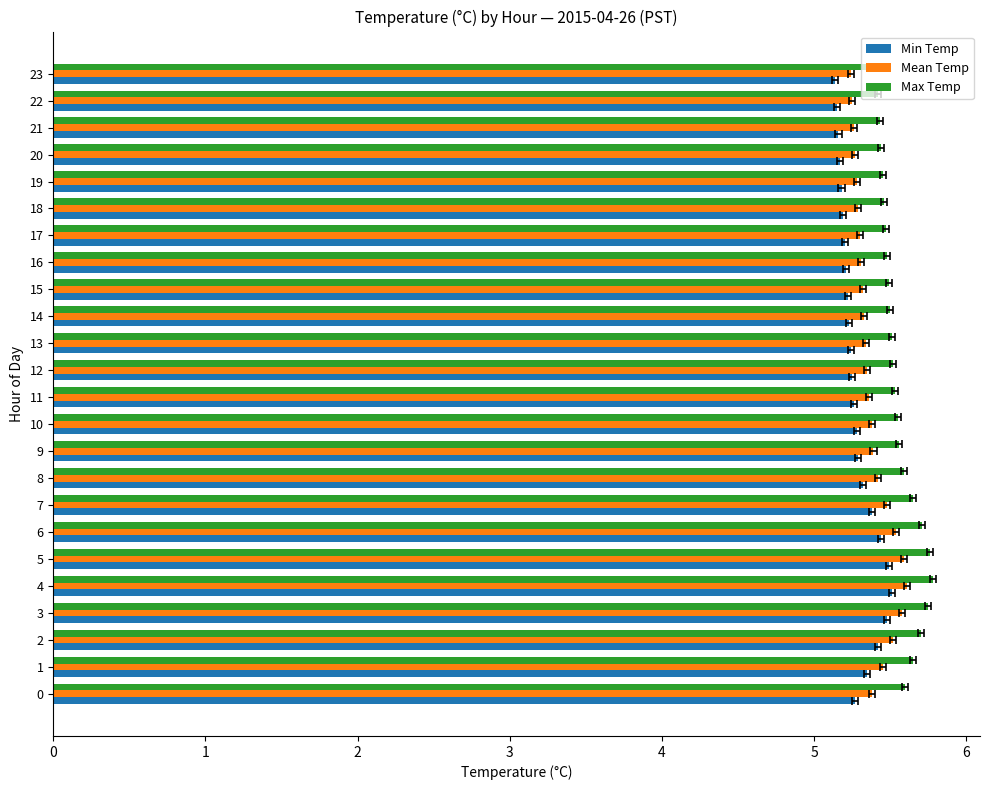

What is the sum of the Min Temp values at 16 and 14?

10.4